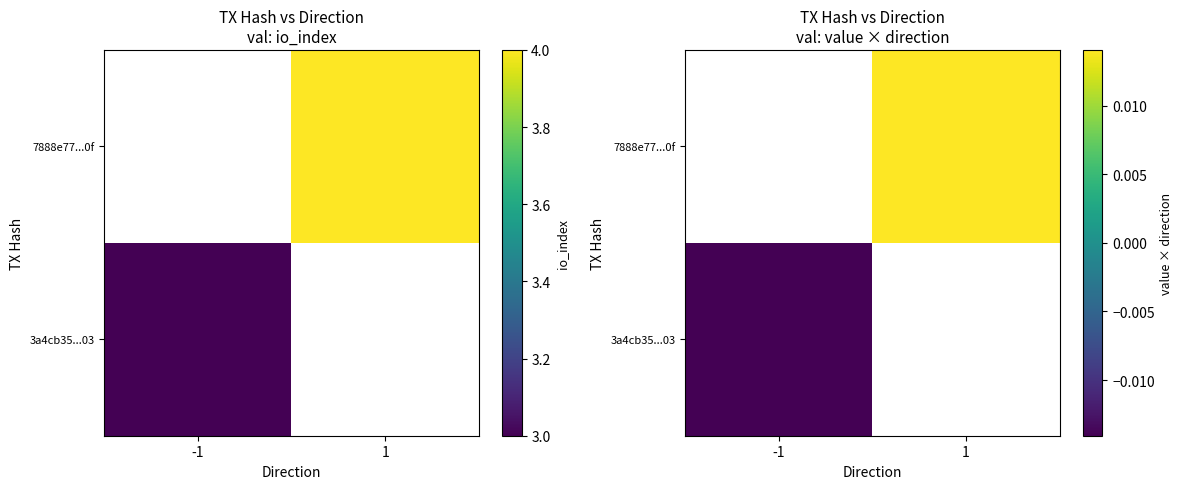

True or false: 7888e77...0f has a value of 0.0 at 1.

False